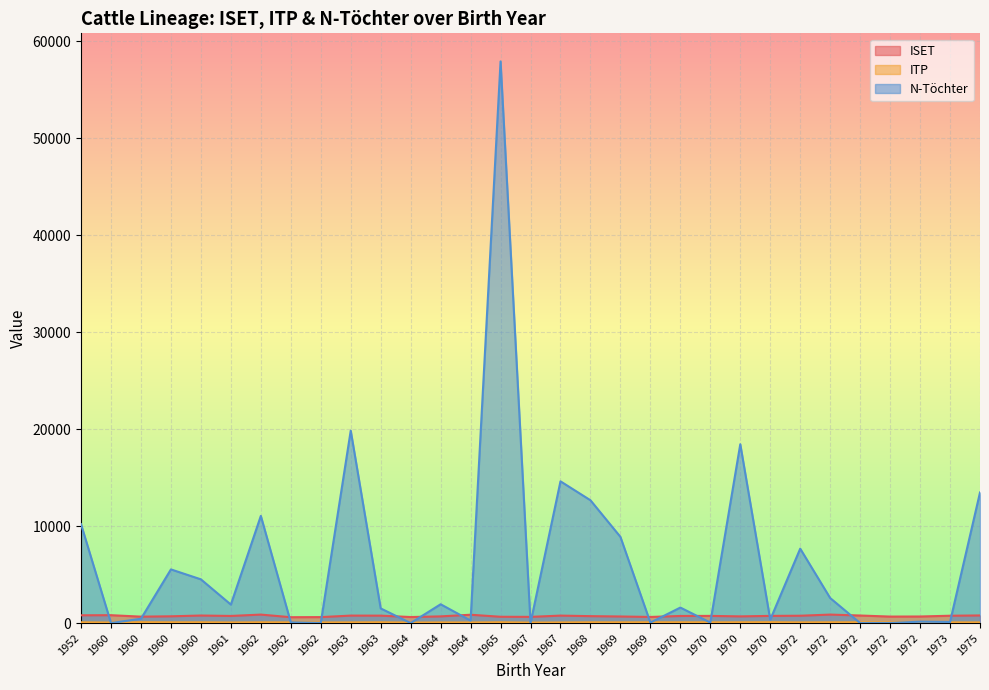

What is the sum of the ITP values at 1972 and 1972?

151